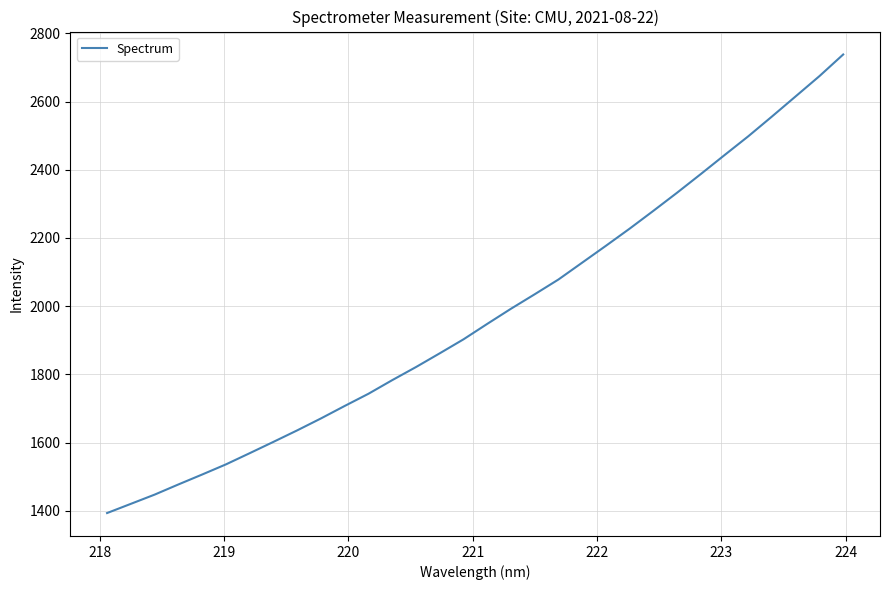

True or false: the data has more than 1 interior local peaks.

False